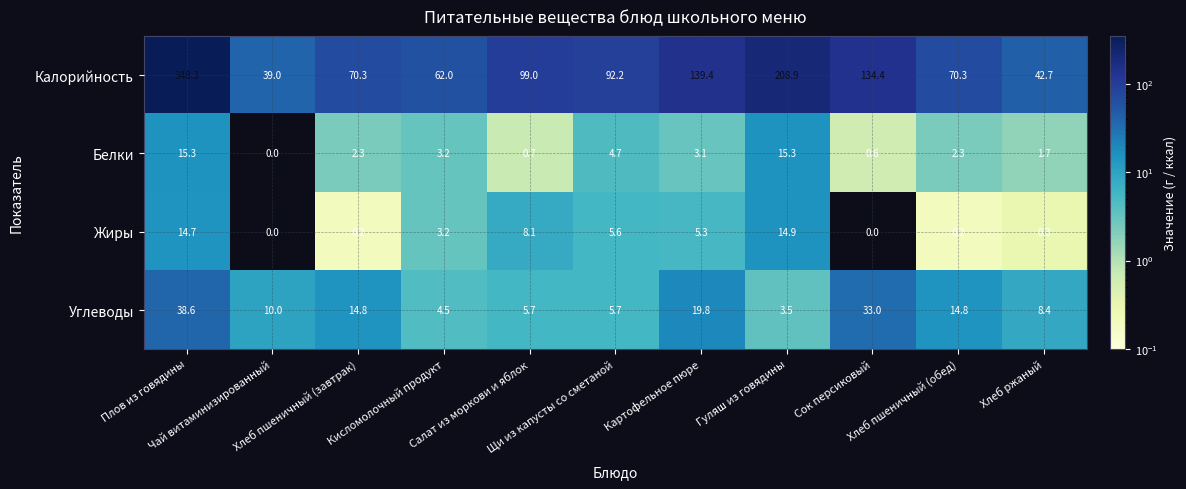

What is the maximum value for Белки?

15.3